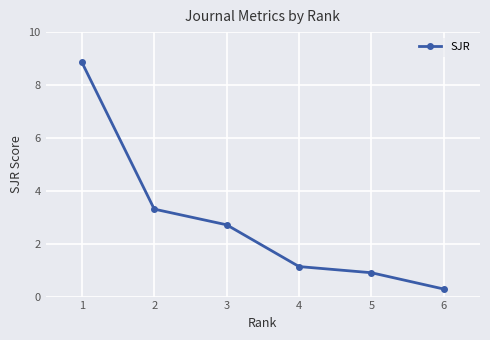

True or false: there are more than 1 points higher than both neighbors.

False